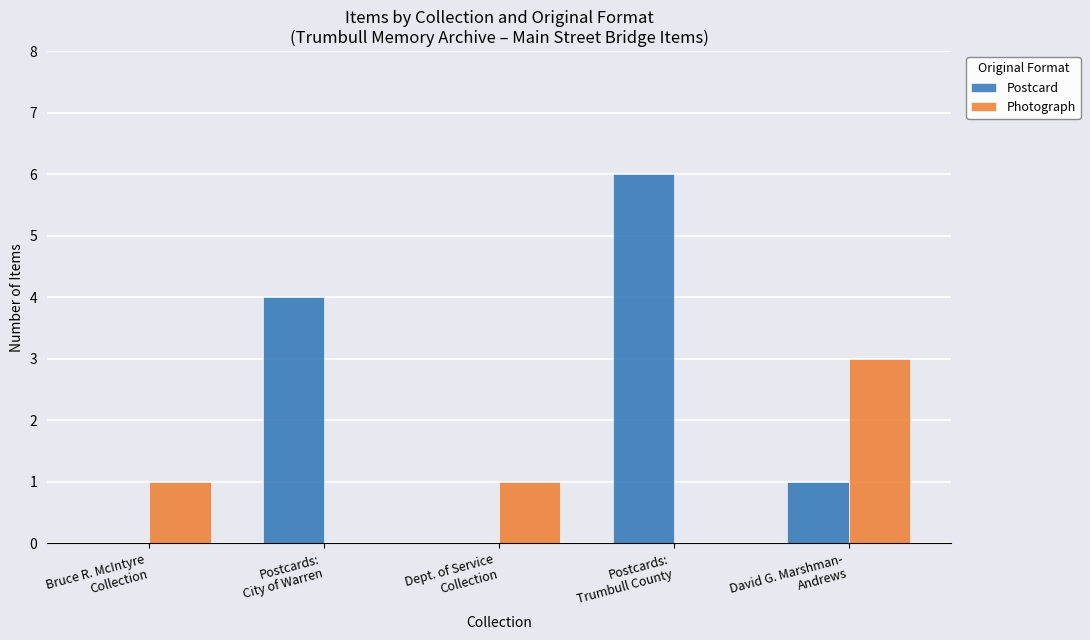

Reading left to right, list all the values displayed in this chart.

Postcard: Bruce R. McIntyre
Collection=0	Postcards:
City of Warren=4	Dept. of Service
Collection=0	Postcards:
Trumbull County=6	David G. Marshman-
Andrews=1
Photograph: Bruce R. McIntyre
Collection=1	Postcards:
City of Warren=0	Dept. of Service
Collection=1	Postcards:
Trumbull County=0	David G. Marshman-
Andrews=3